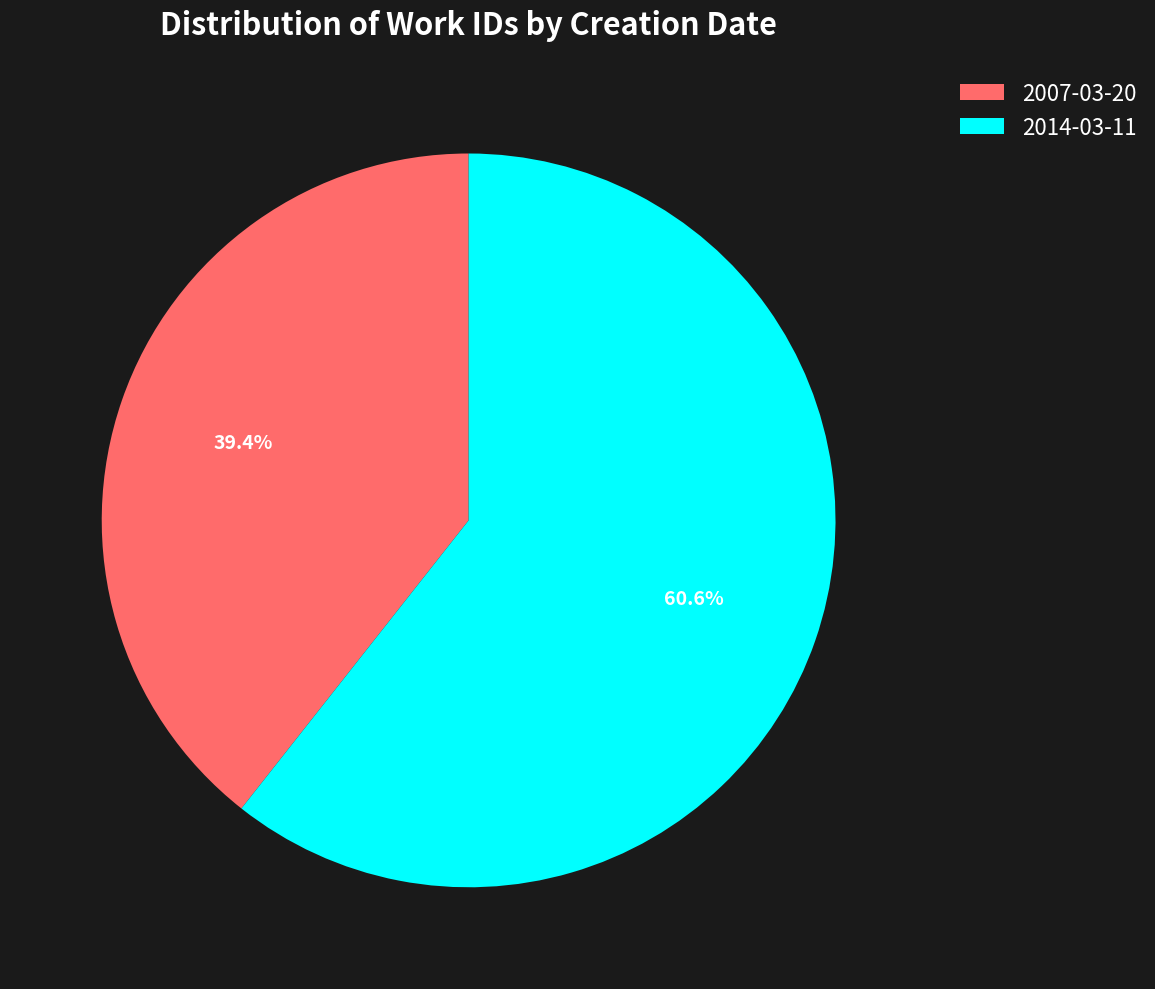

How much of the chart is everything except 2007-03-20?

60.6%